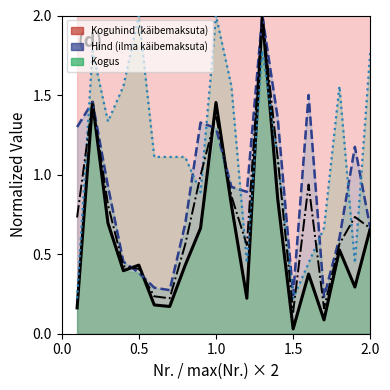

At which category does Kogus reach its first local peak?

2